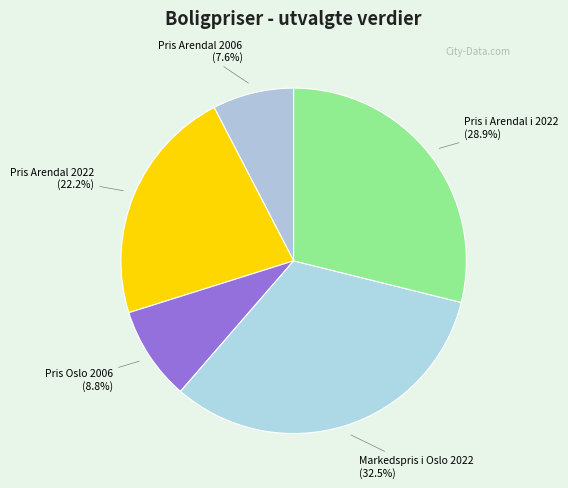

Is there a majority slice in this chart?

No